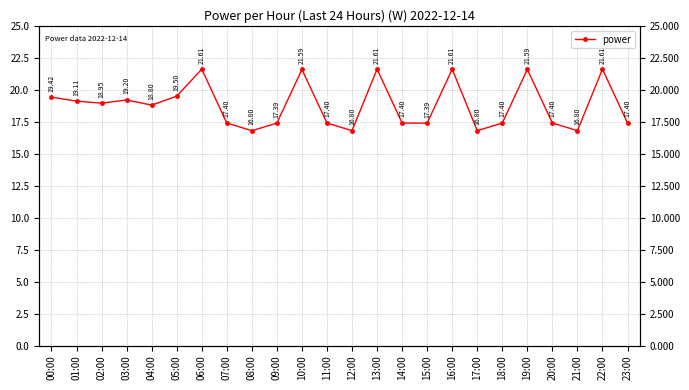

Count the number of values greater than 18.

12